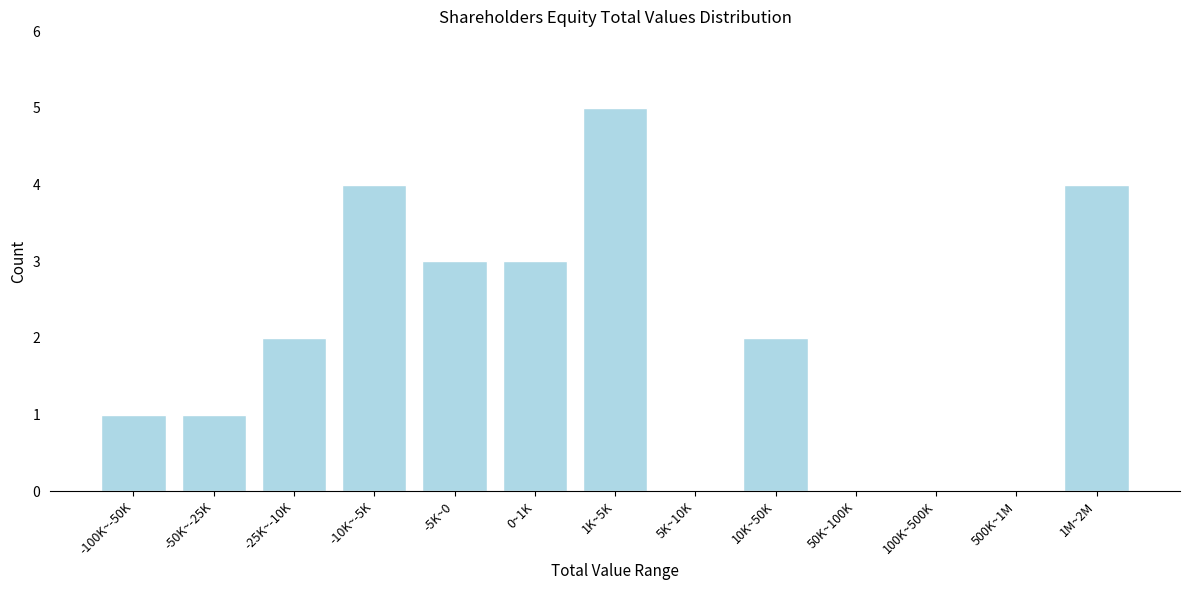

Reading left to right, list all the values displayed in this chart.

-100K~-50K=1	-50K~-25K=1	-25K~-10K=2	-10K~-5K=4	-5K~0=3	0~1K=3	1K~5K=5	5K~10K=0	10K~50K=2	50K~100K=0	100K~500K=0	500K~1M=0	1M~2M=4